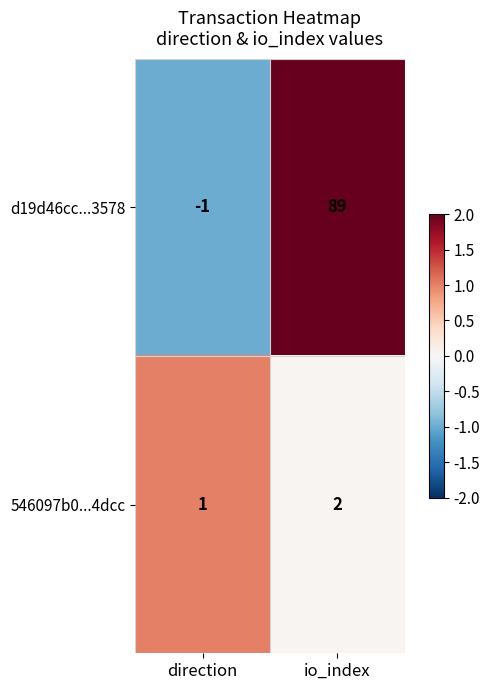

At which label does d19d46cc...3578 reach its peak?

io_index